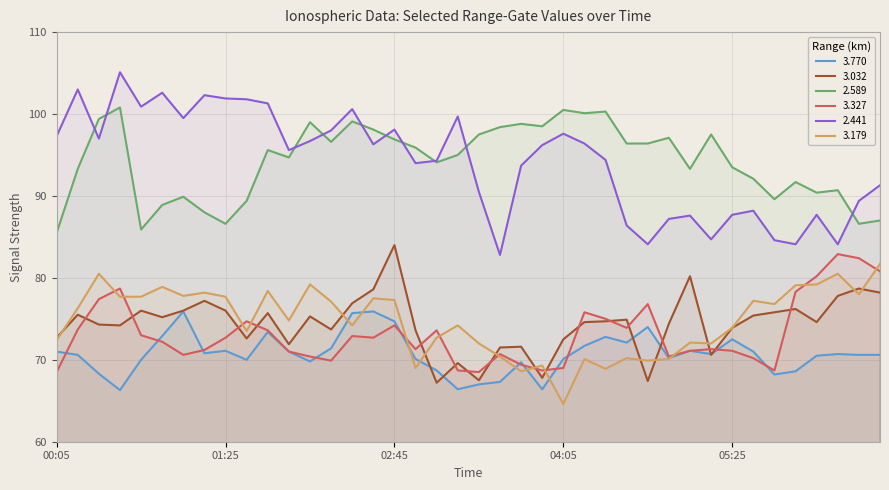

What is the minimum value for 3.179?

64.6